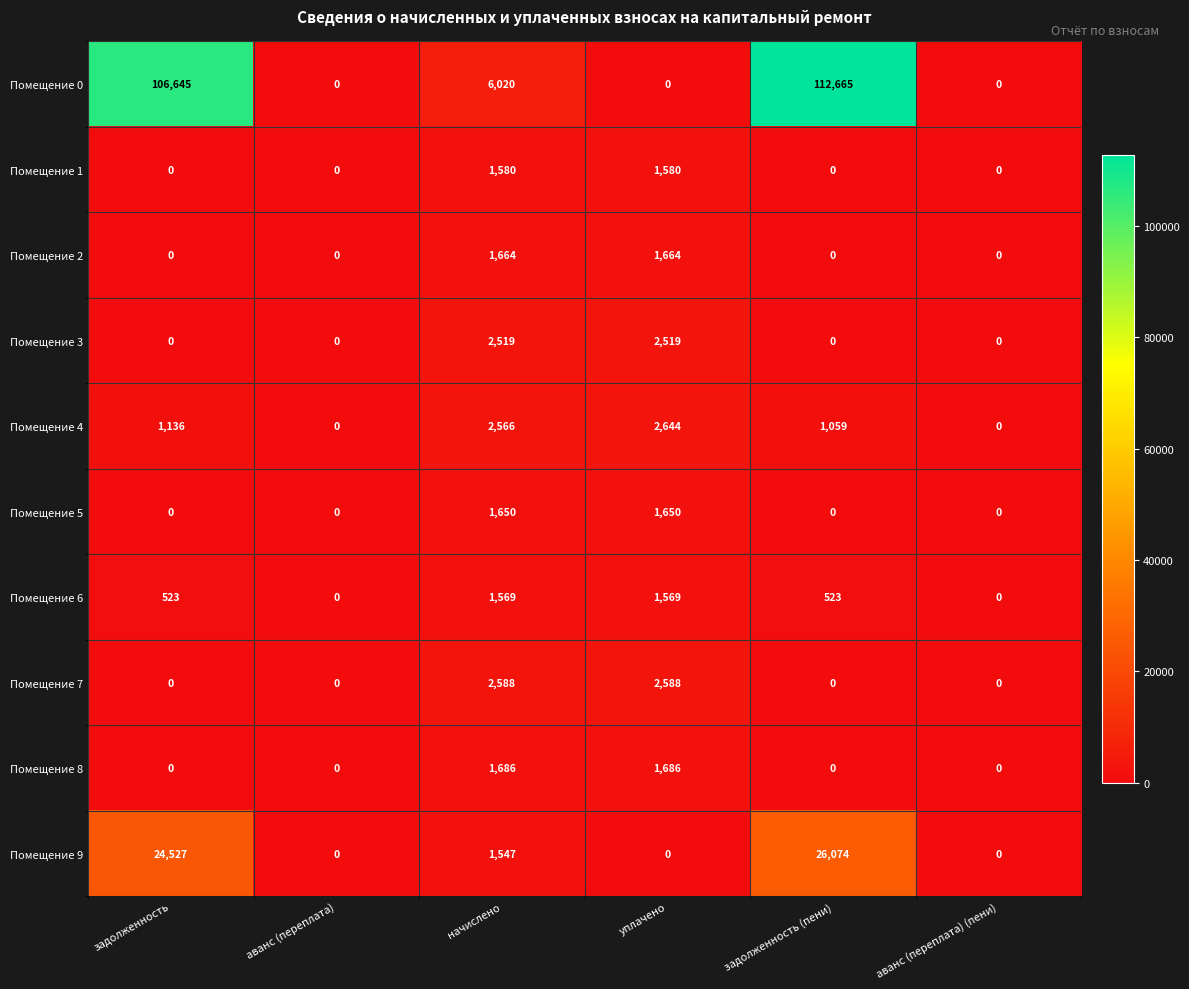

The value of Помещение 7 at задолженность (пени) is 0. True or false?

True